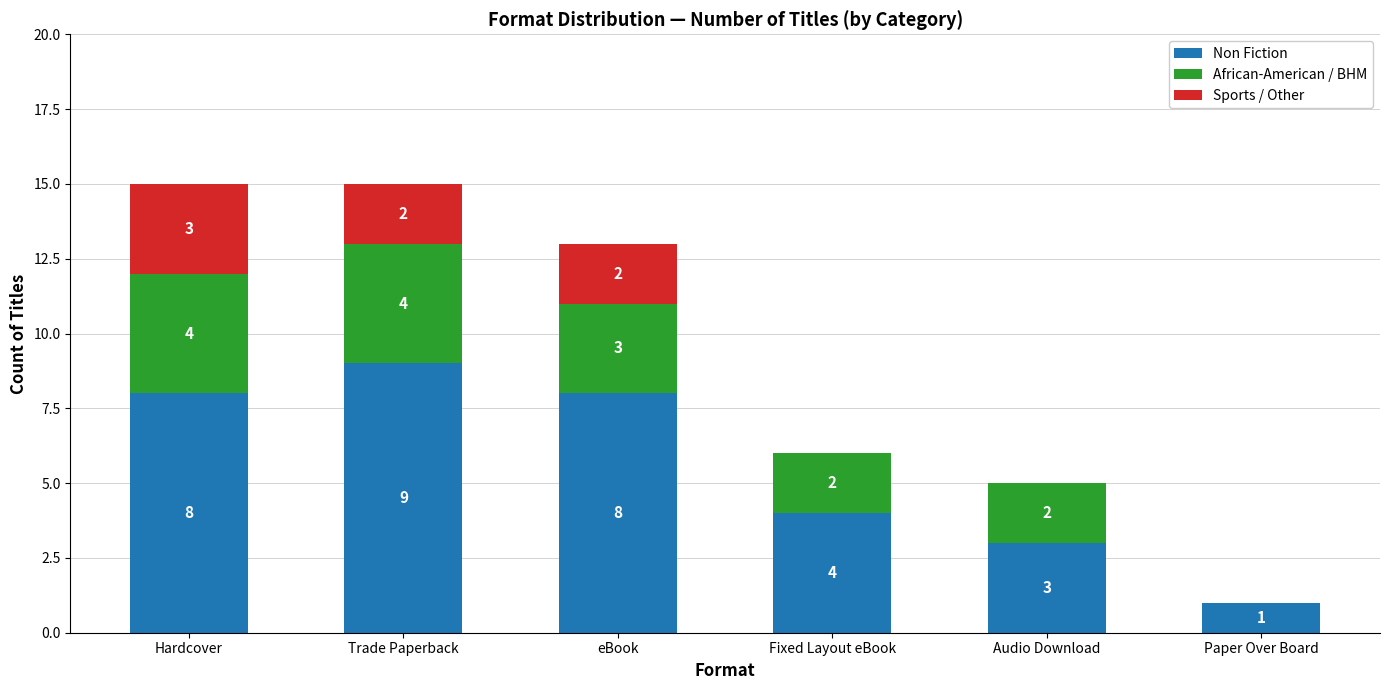

What is the total value across all series at Trade Paperback?

15